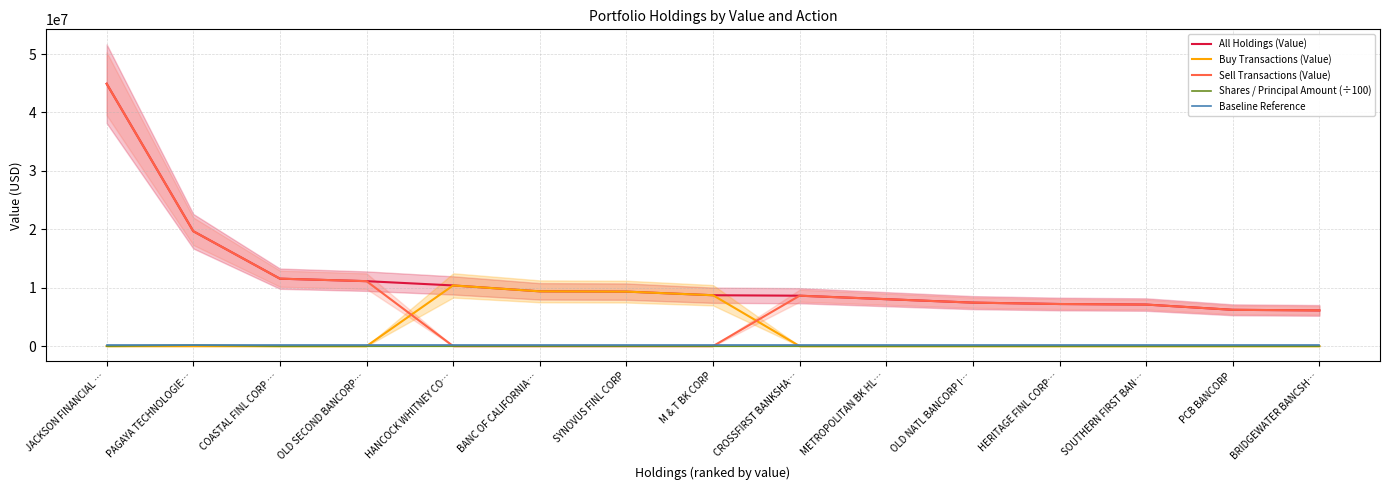

Which series has the largest total across all categories?

All Holdings (Value)